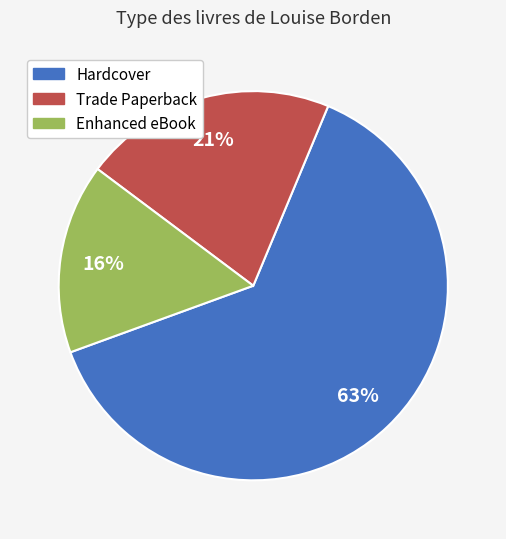

To the nearest percent, what is the difference between the largest and smallest slice percentages?

47%